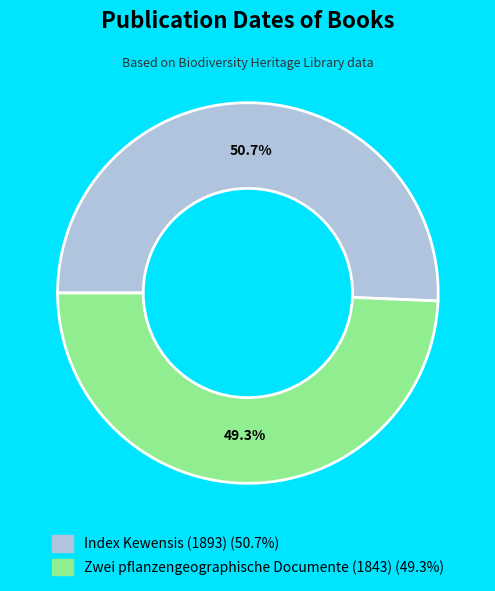

Which has a higher value, Index Kewensis (1893) or Zwei pflanzengeographische Documente (1843)?

Index Kewensis (1893)